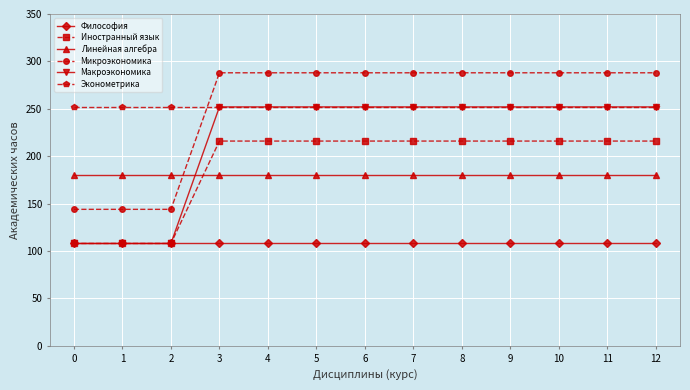

What is the difference between the highest and lowest values at 3?

180